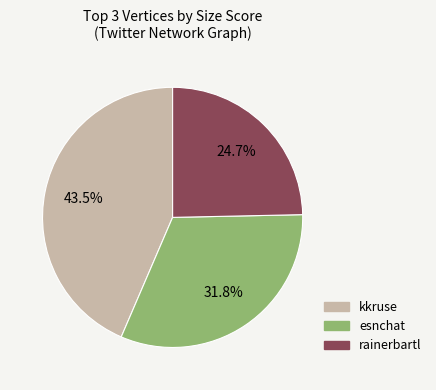

Is there a majority slice in this chart?

No